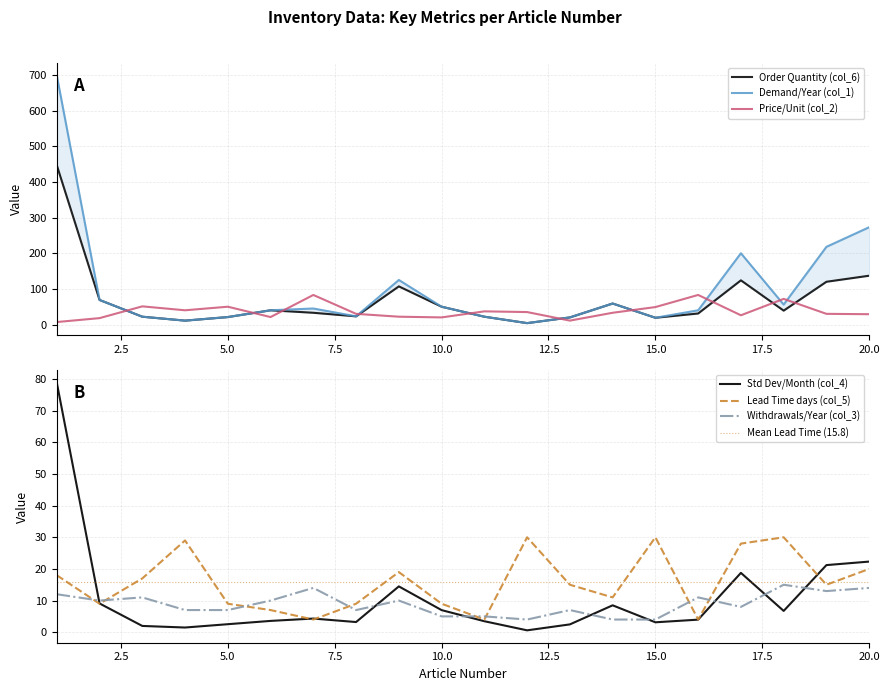

What is the total value across all series at 5?

110.5